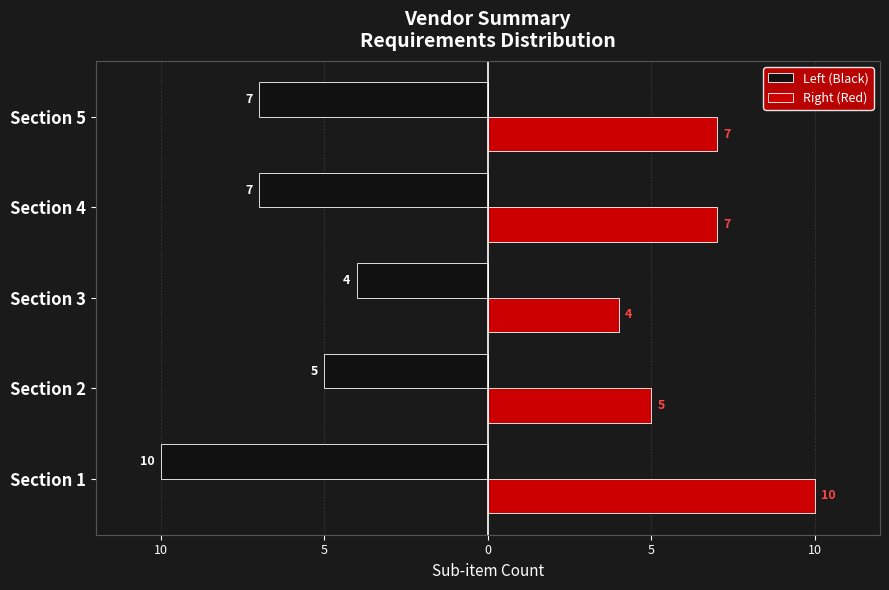

What are all the series names shown in the legend?

Left (Black), Right (Red)